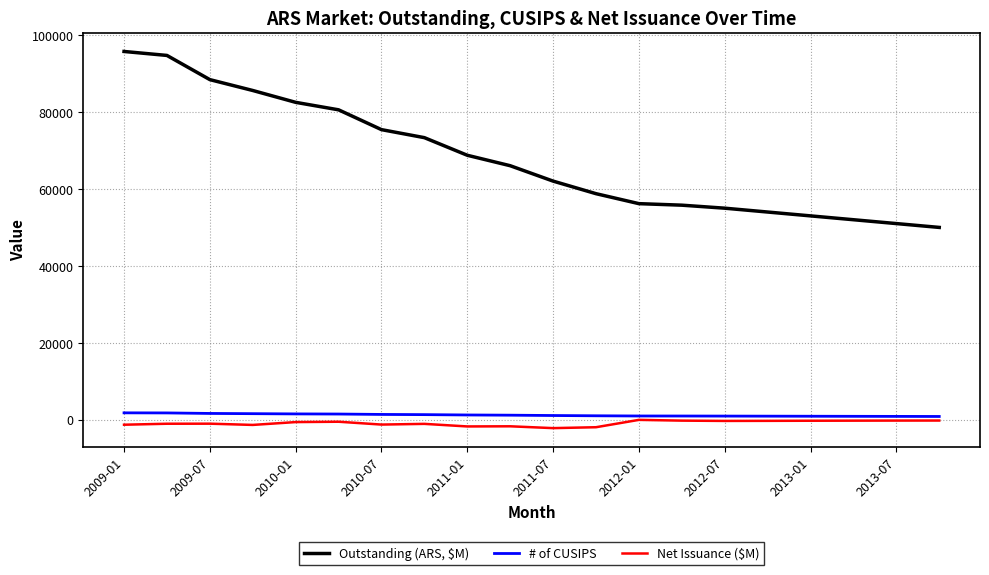

True or false: # of CUSIPS and Outstanding (ARS, $M) cross at least once.

False